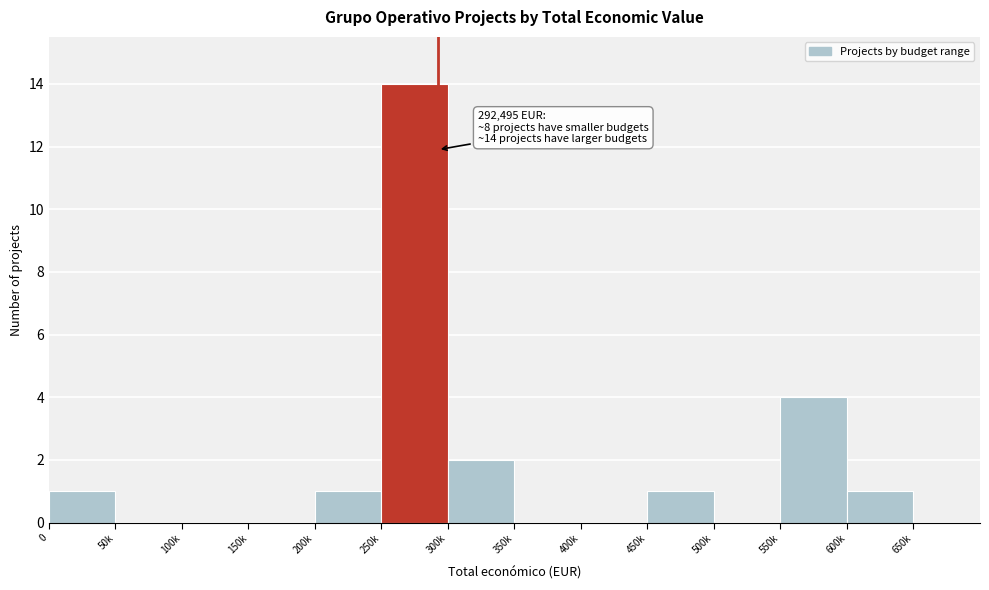

Reading right to left, transcribe all the data shown in this chart.

600k=1	550k=4	500k=0	450k=1	400k=0	350k=0	300k=2	250k=14	200k=1	150k=0	100k=0	50k=0	0=1